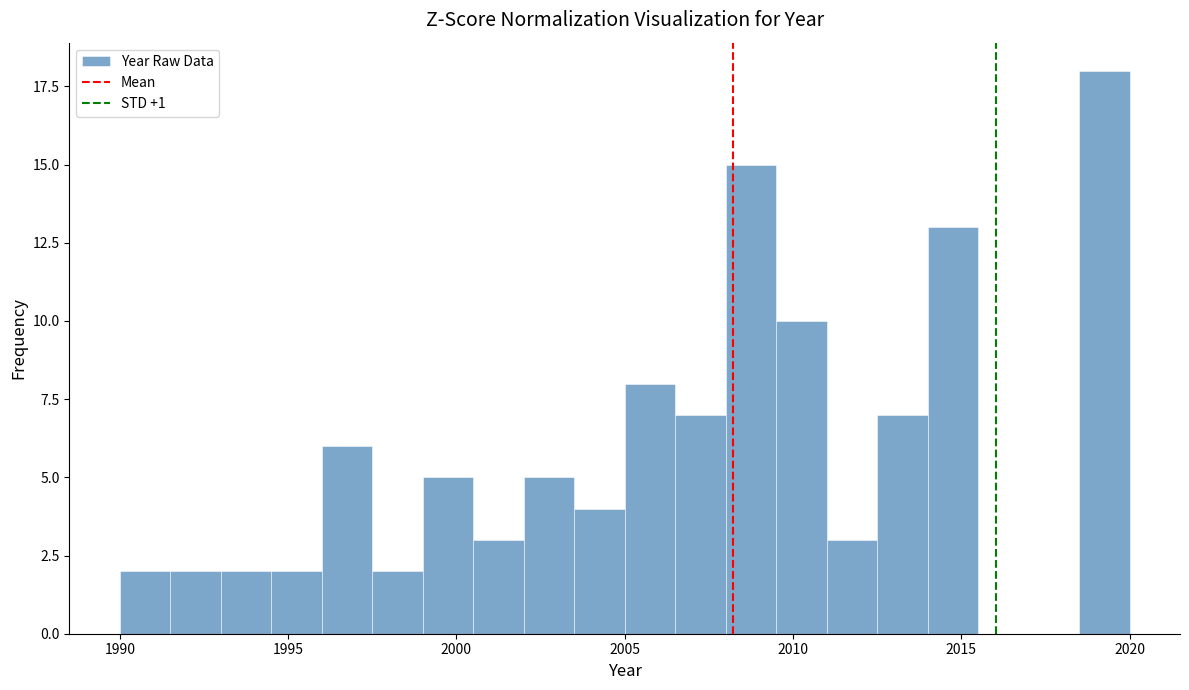

Read against the x-axis, roughly where is the centre of the tallest bar?

2019.5